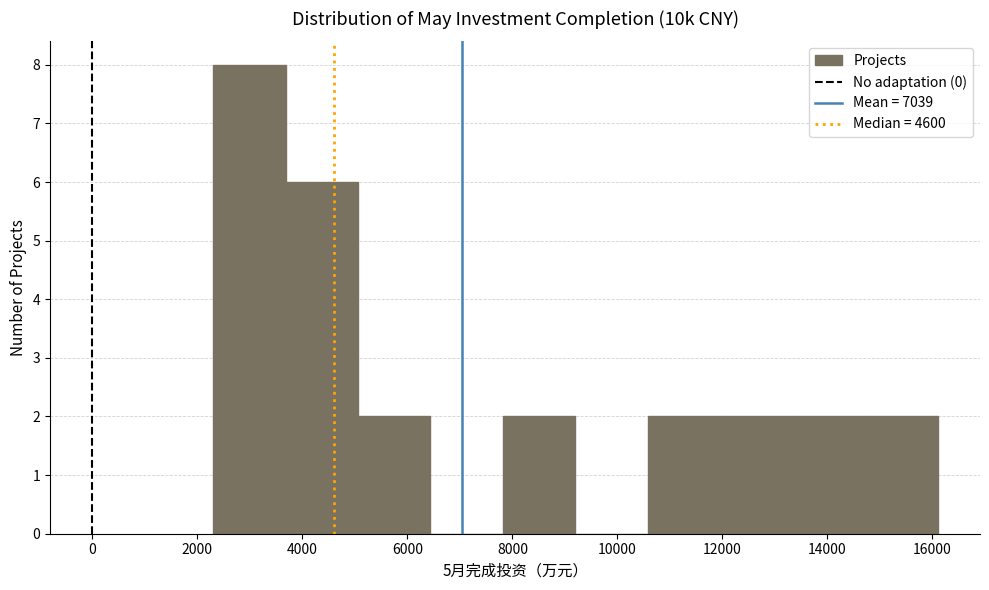

Over which range of the x-axis is the bar tallest?

2300 to 3680